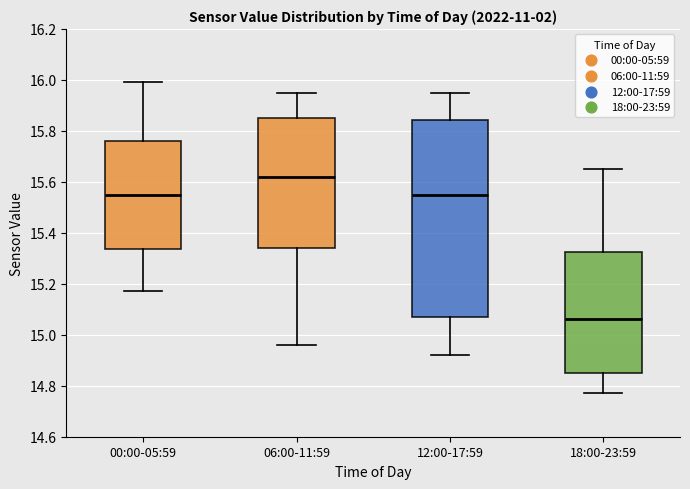

Where is the upper edge of the box for 12:00-17:59 on the y-axis? The values are not printed on the chart, so give them approximately, as read against the axis.

15.84